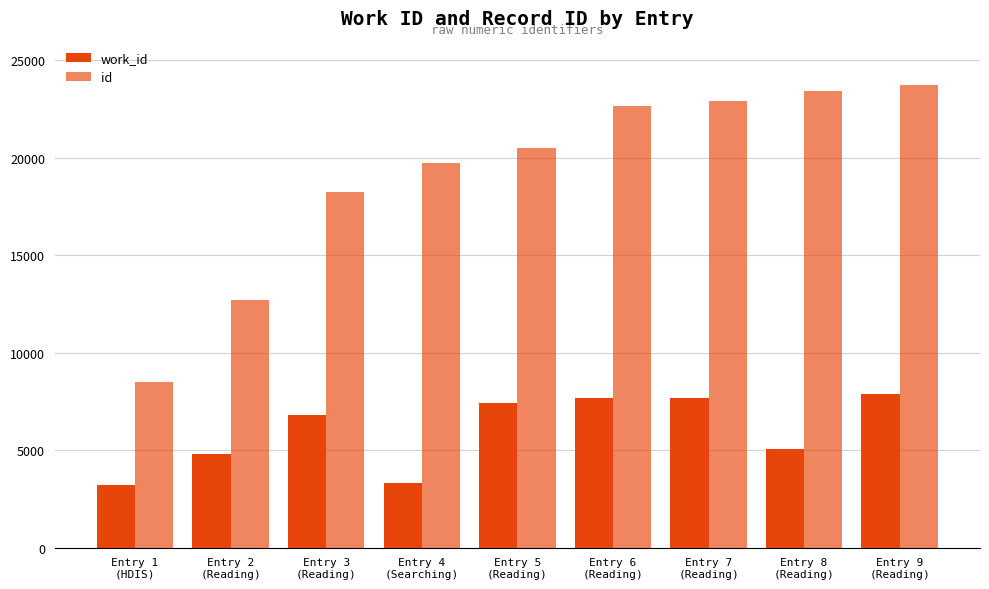

How many series are shown in this chart?

2